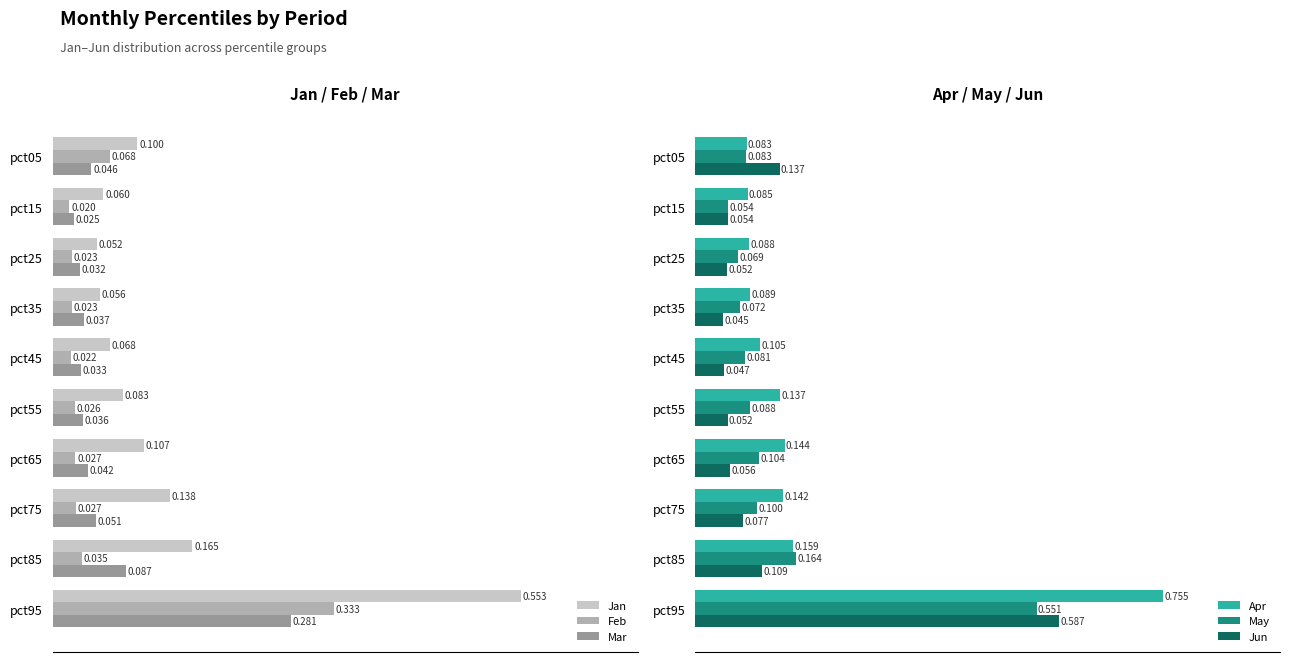

What is the greatest value displayed?

0.8